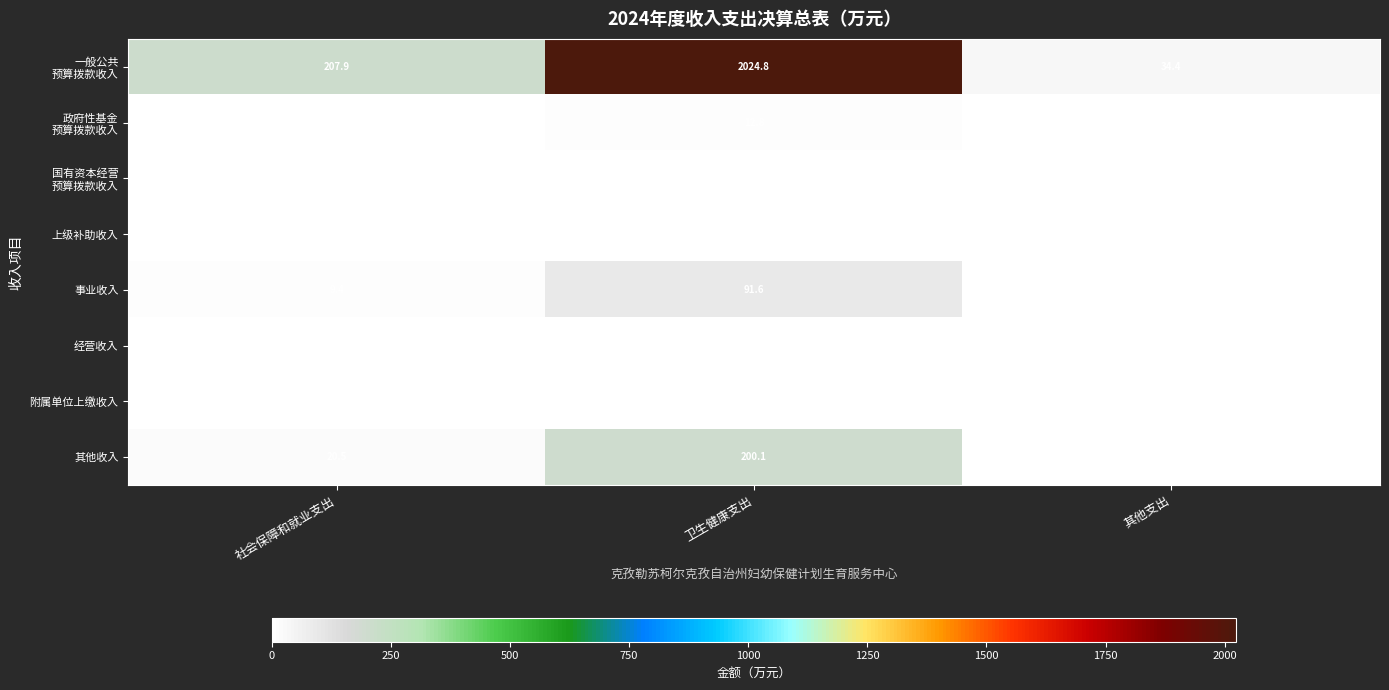

Where is 其他收入 nearest to the value 101?

社会保障和就业支出